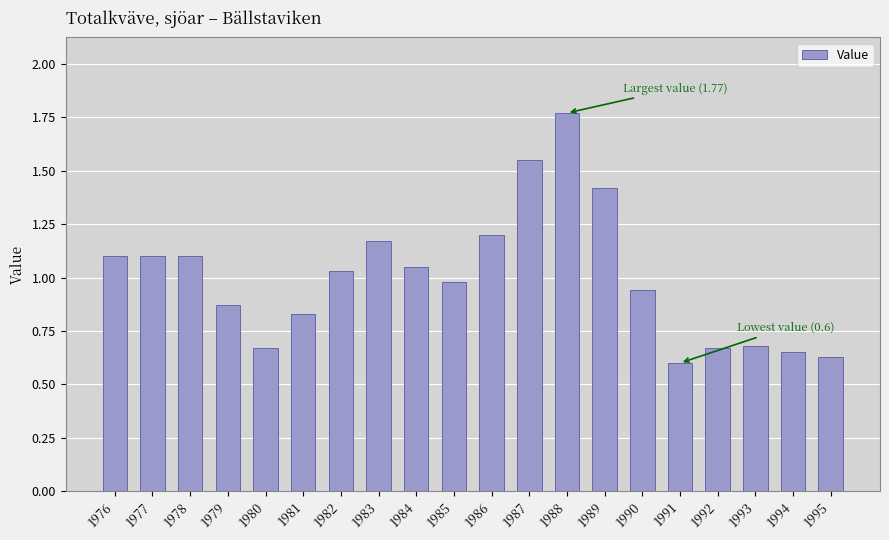

The chart shows a value of 1.5 at 1979. True or false?

False